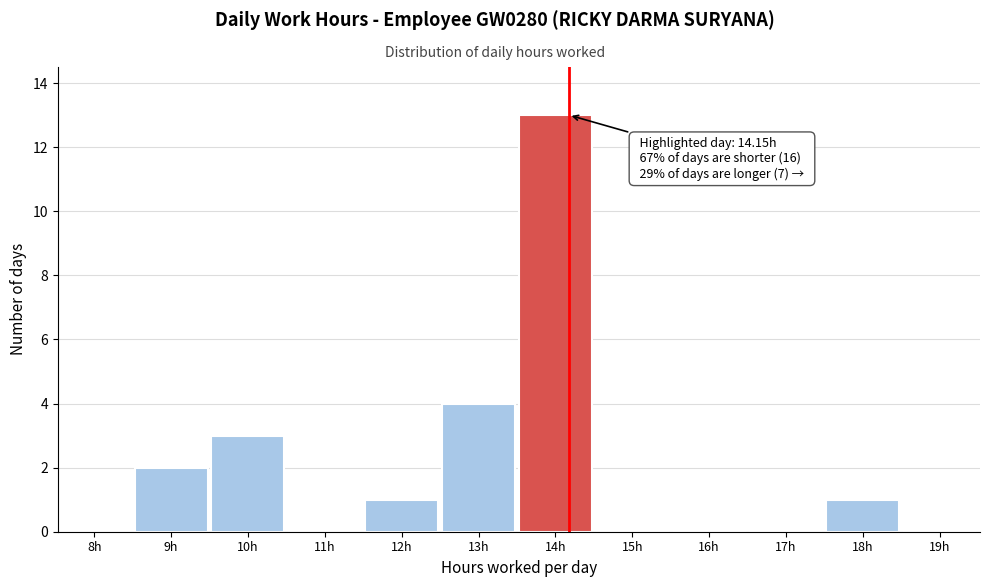

Reading left to right, what are all the values shown in this chart?

8h=0	9h=2	10h=3	11h=0	12h=1	13h=4	14h=13	15h=0	16h=0	17h=0	18h=1	19h=0